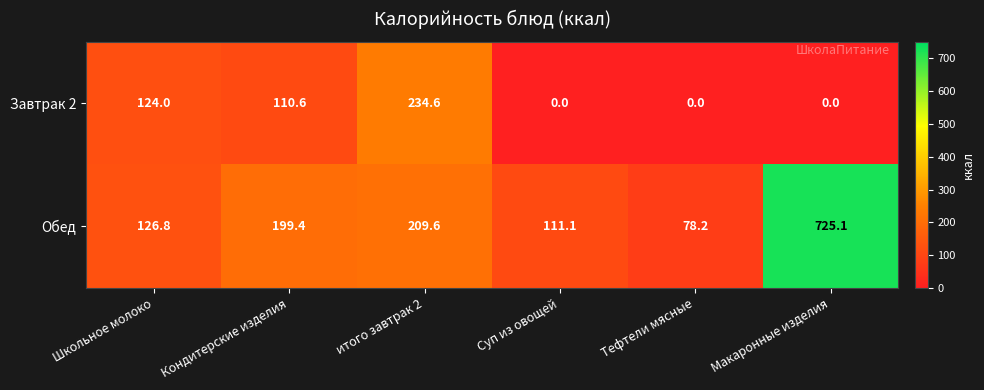

Reading left to right, list all the values displayed in this chart.

Завтрак 2: Школьное молоко=124.0	Кондитерские изделия=110.6	итого завтрак 2=234.6	Суп из овощей=0.0	Тефтели мясные=0.0	Макаронные изделия=0.0
Обед: Школьное молоко=126.8	Кондитерские изделия=199.4	итого завтрак 2=209.6	Суп из овощей=111.1	Тефтели мясные=78.2	Макаронные изделия=725.1